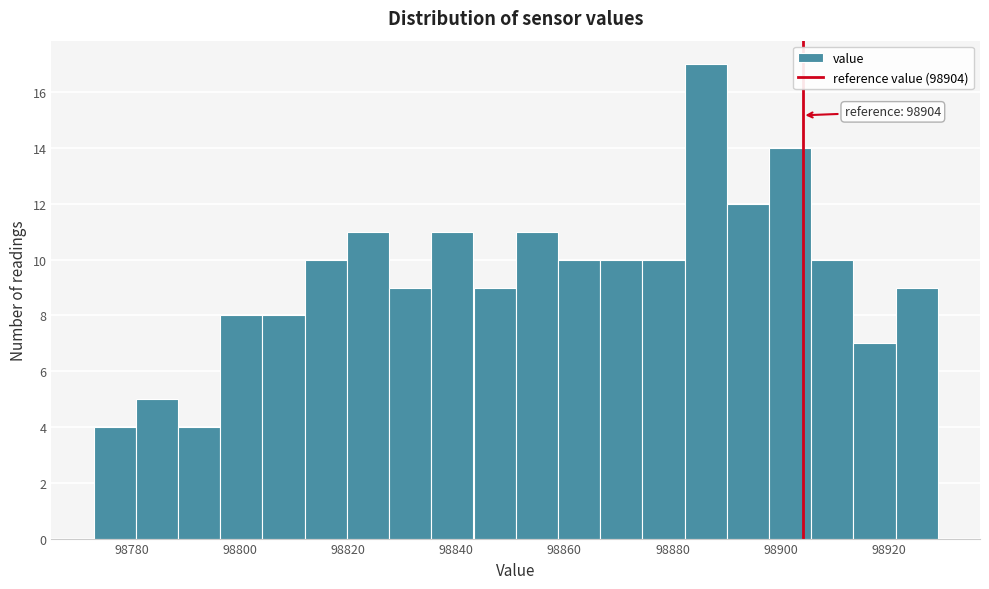

Read against the x-axis, roughly where is the centre of the tallest bar?

98886